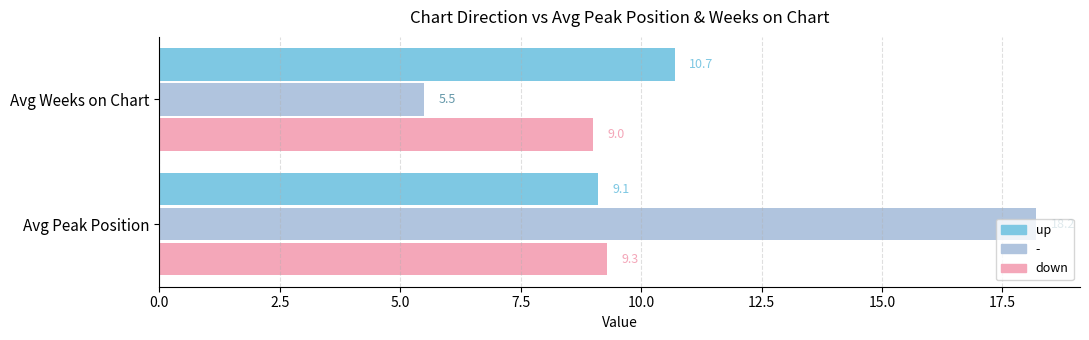

At which label is - closest to 11?

Avg Weeks on Chart